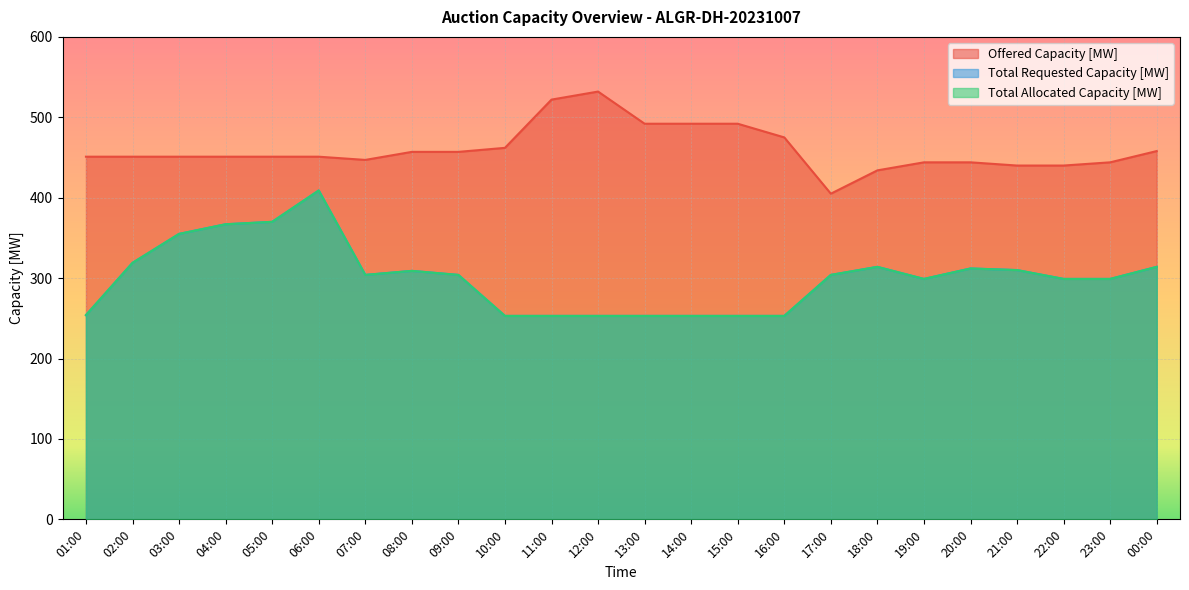

What are all the series names shown in the legend?

Offered Capacity [MW], Total Requested Capacity [MW], Total Allocated Capacity [MW]